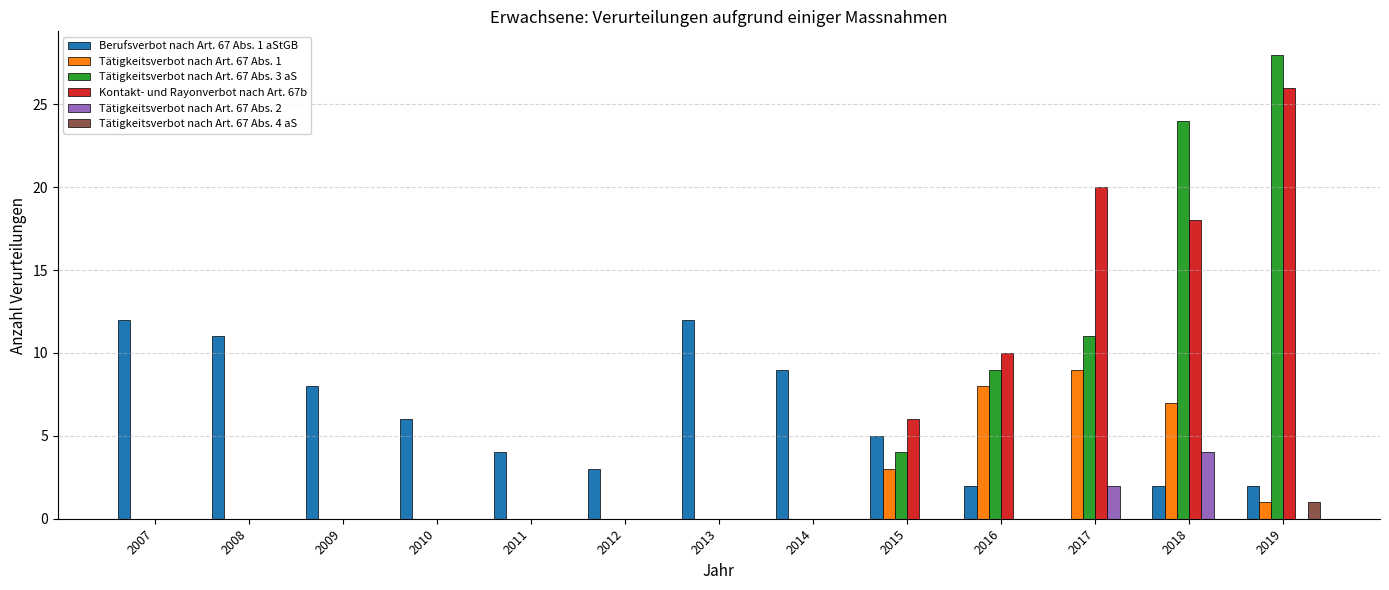

What is the difference between the Berufsverbot nach Art. 67 Abs. 1 aStGB values at 2013 and 2012?

9